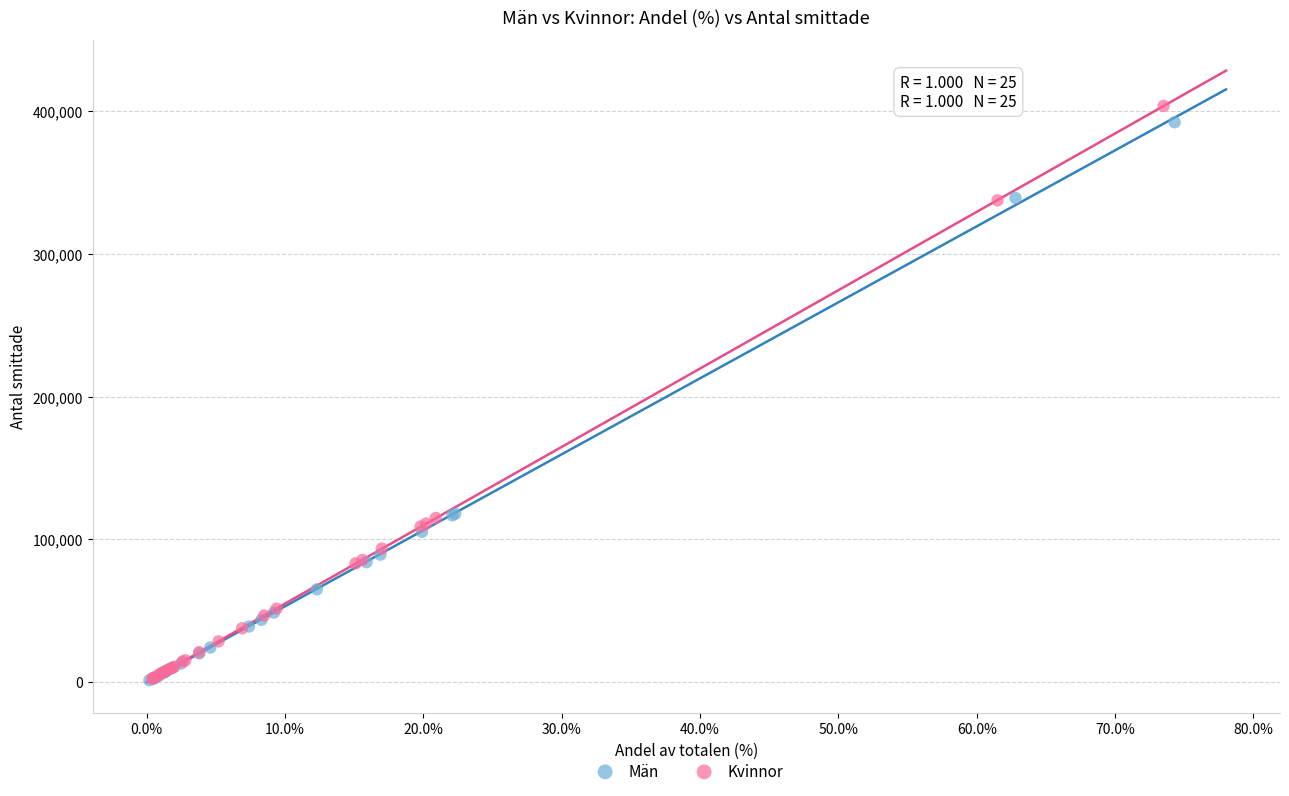

Which series has the widest spread of Y values?

Kvinnor